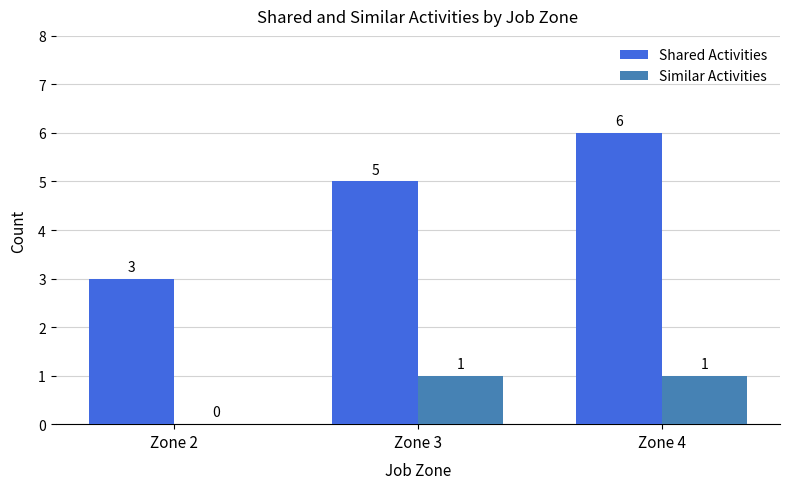

Between Zone 2 and Zone 3, which series saw the biggest shift?

Shared Activities